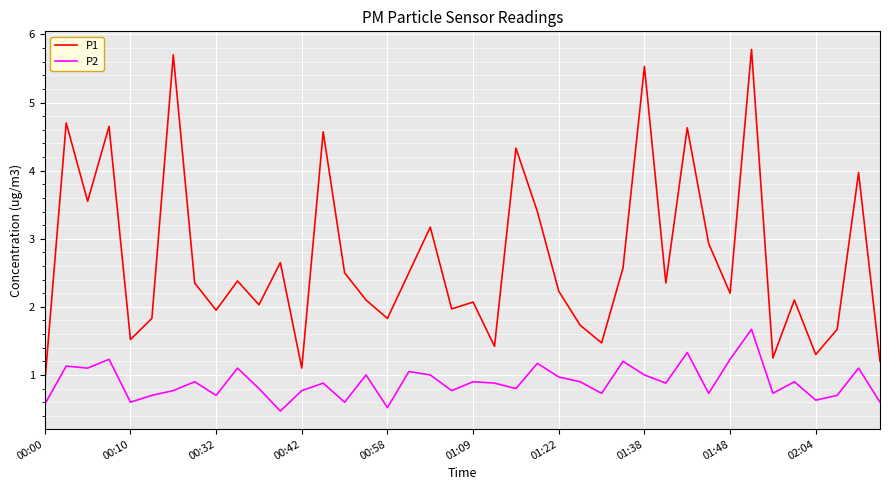

What is the sum of all P2 values?

35.7